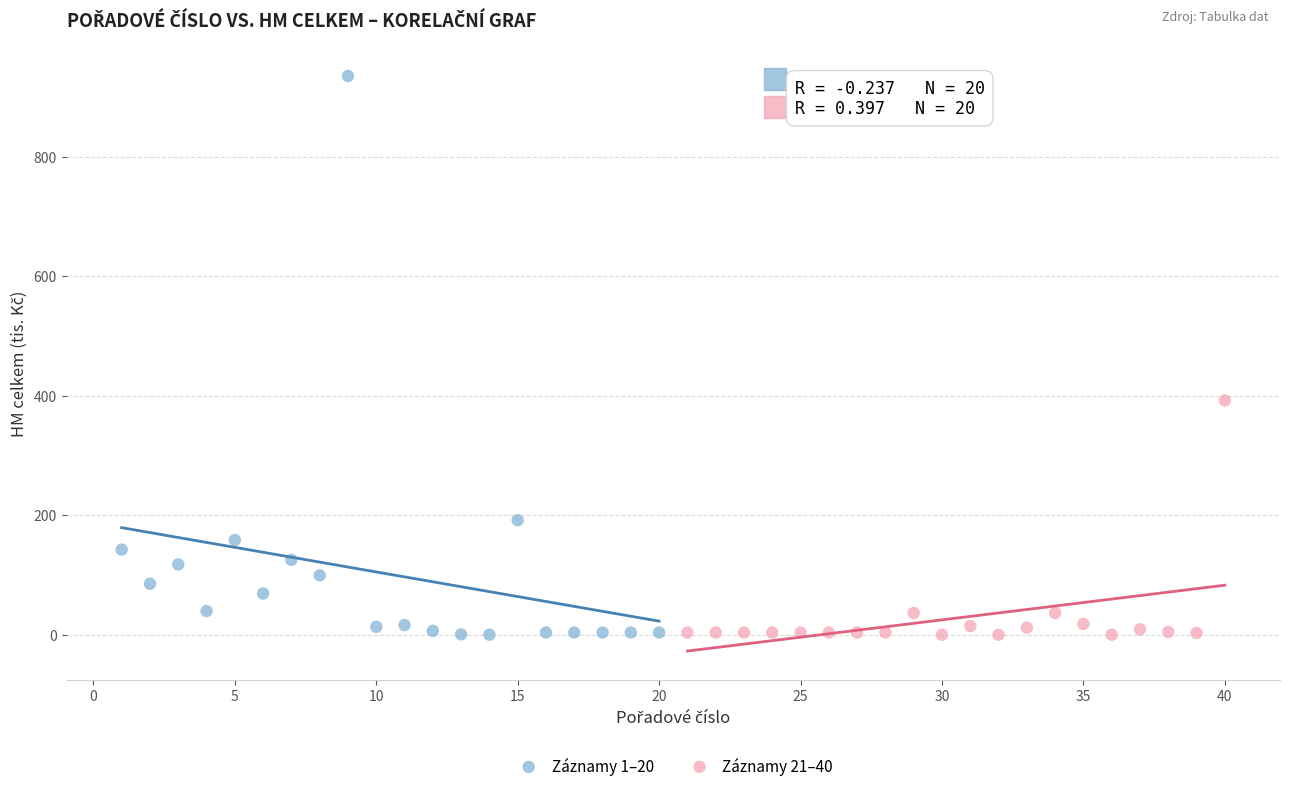

Which series has the widest spread of Y values?

Záznamy 1–20